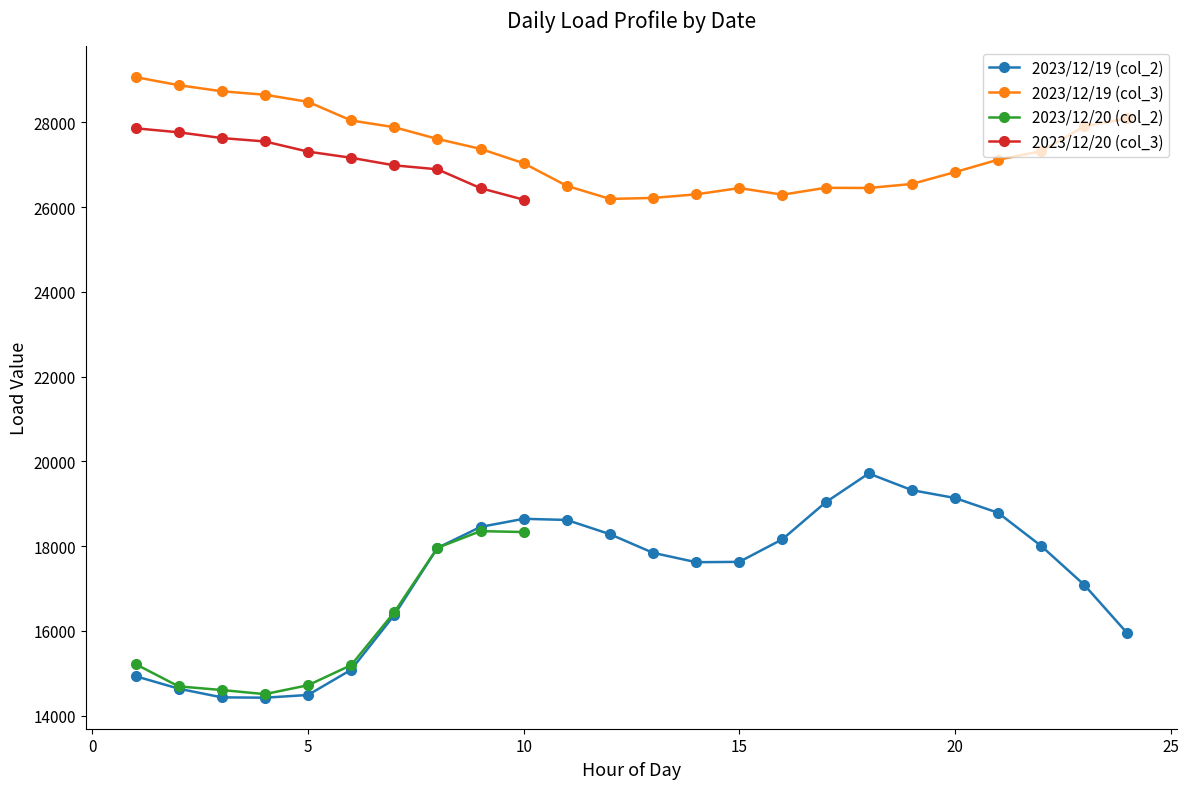

Is this an area chart (filled region under the line)?

No